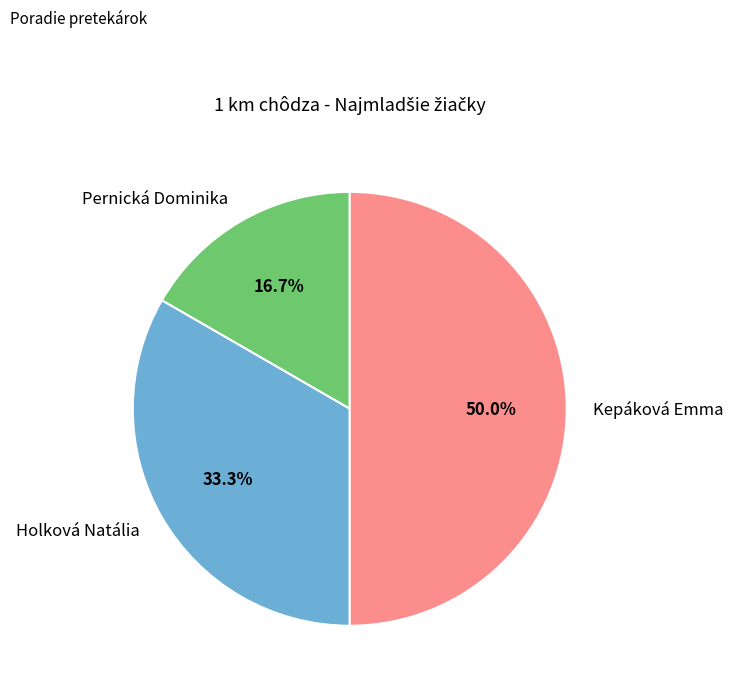

What percentage is the Pernická Dominika slice, to the nearest percent?

17%